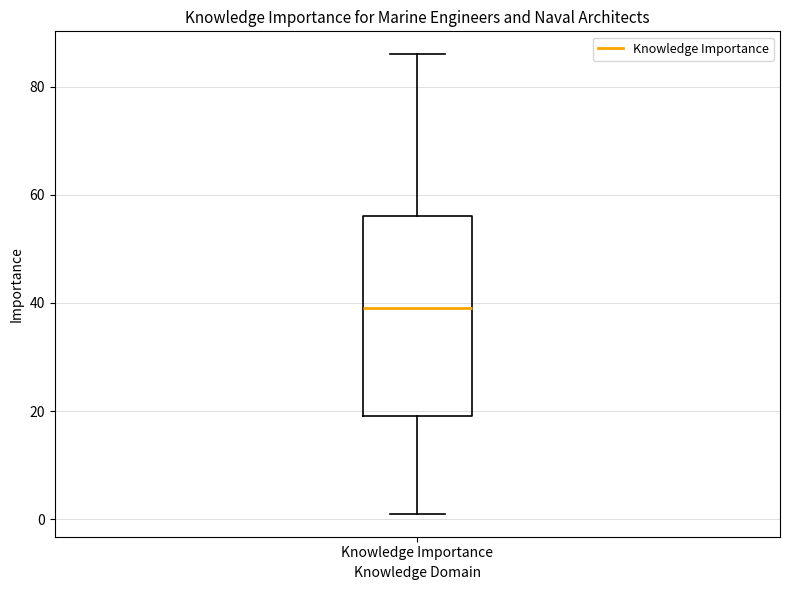

Transcribe this box plot: give where the median line is, the range the box spans, and where the two whiskers end, as read against the y-axis. The values are not printed on the chart, so give them approximately, as read against the axis.

median 40, box 20 to 56, whiskers 2 to 86